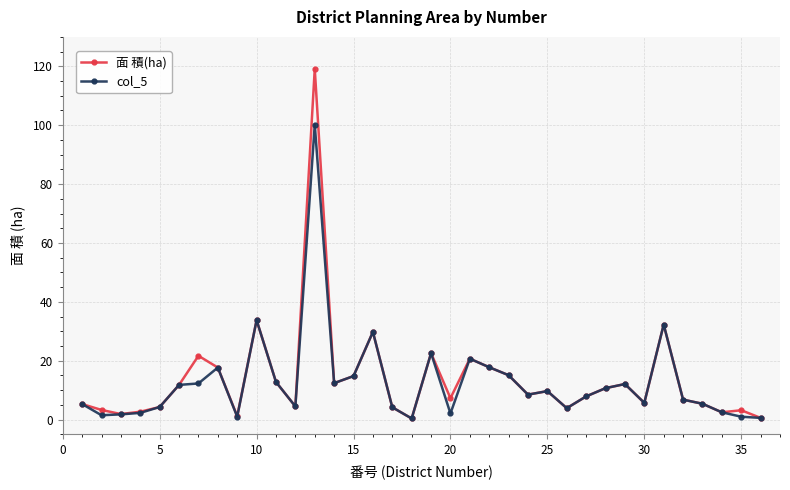

What is the highest value of the col_5 series?

100.2